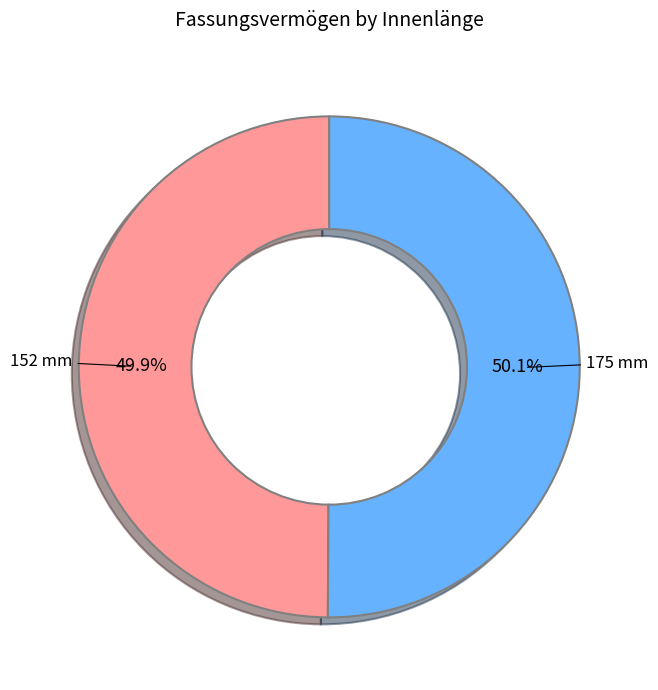

Is there a majority slice in this chart?

Yes